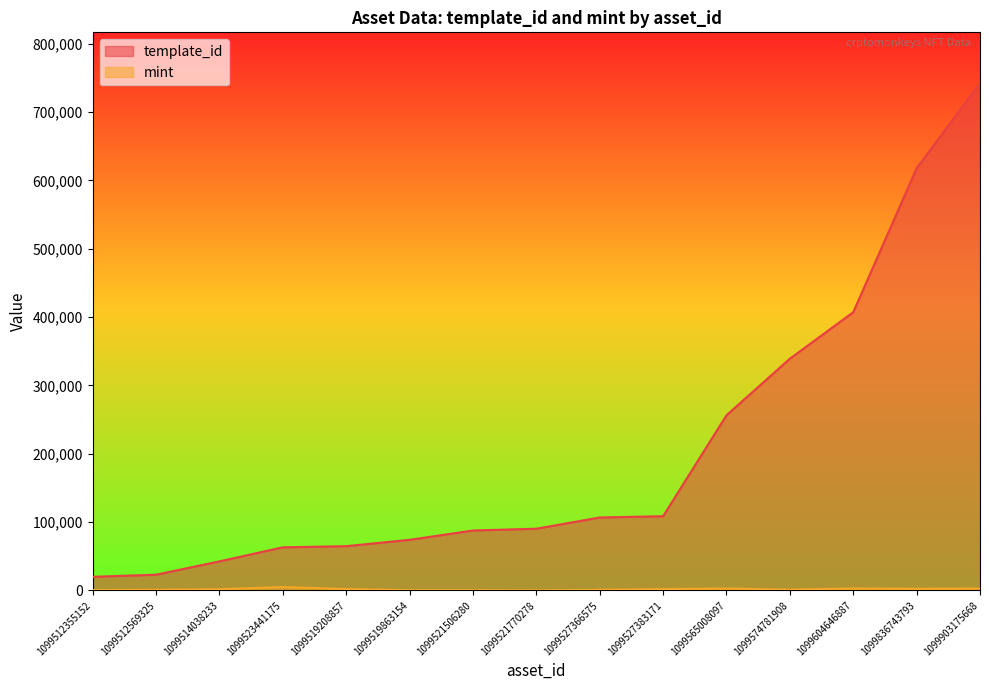

At which category is the sum across all series the highest?

1099903175668